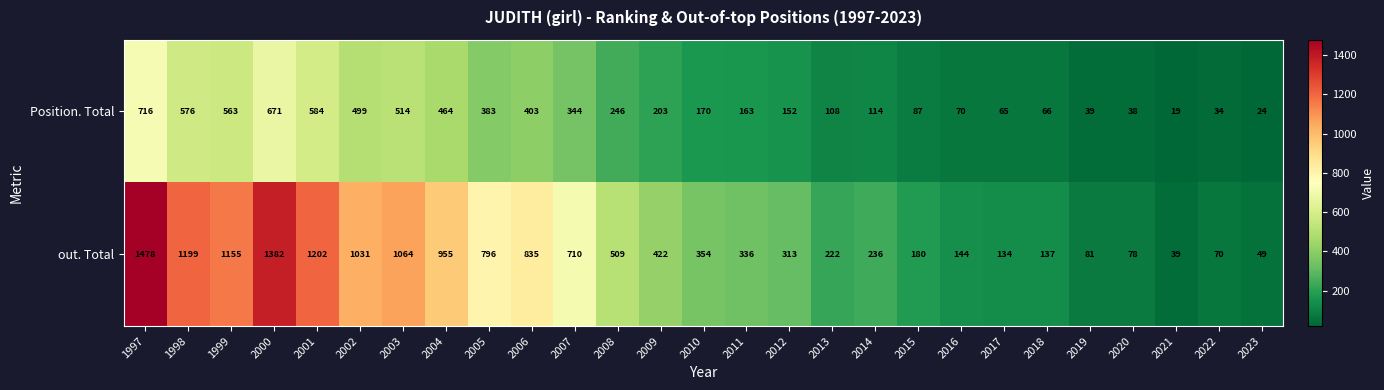

How many distinct data groups are displayed?

2